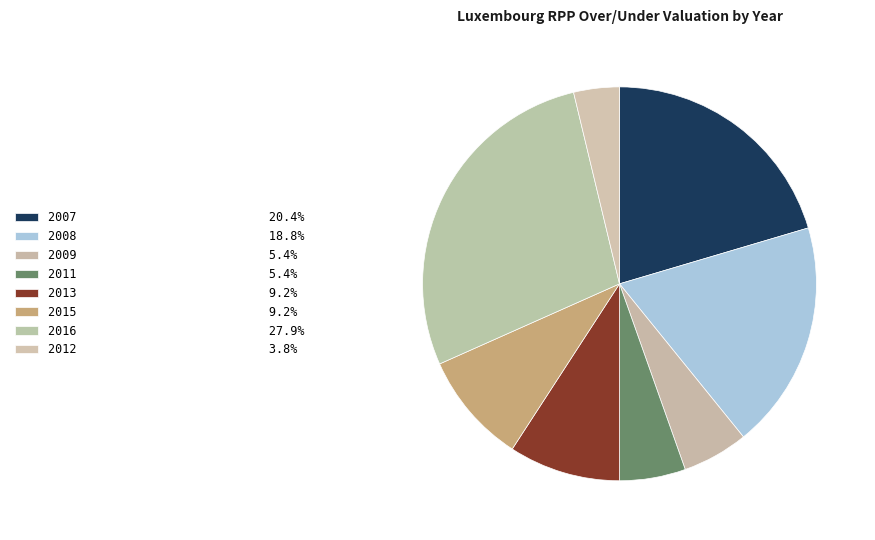

Which slice is the largest?

2016